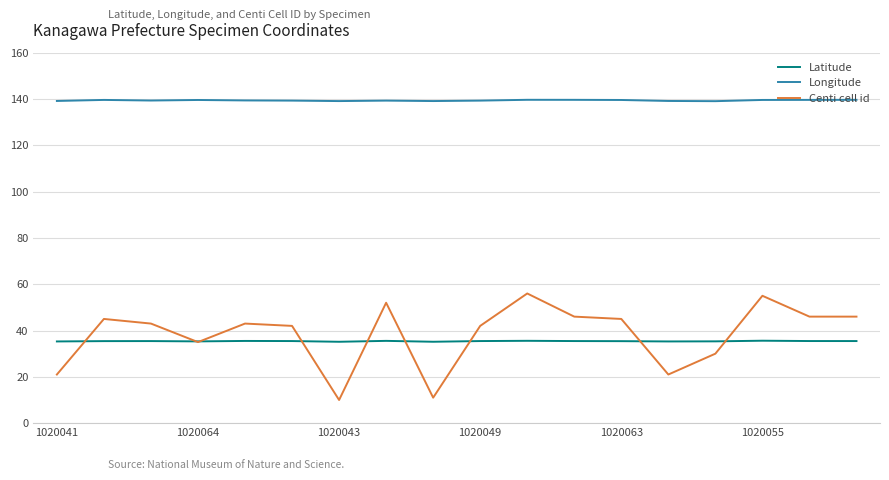

What is the smallest value displayed?

10.0